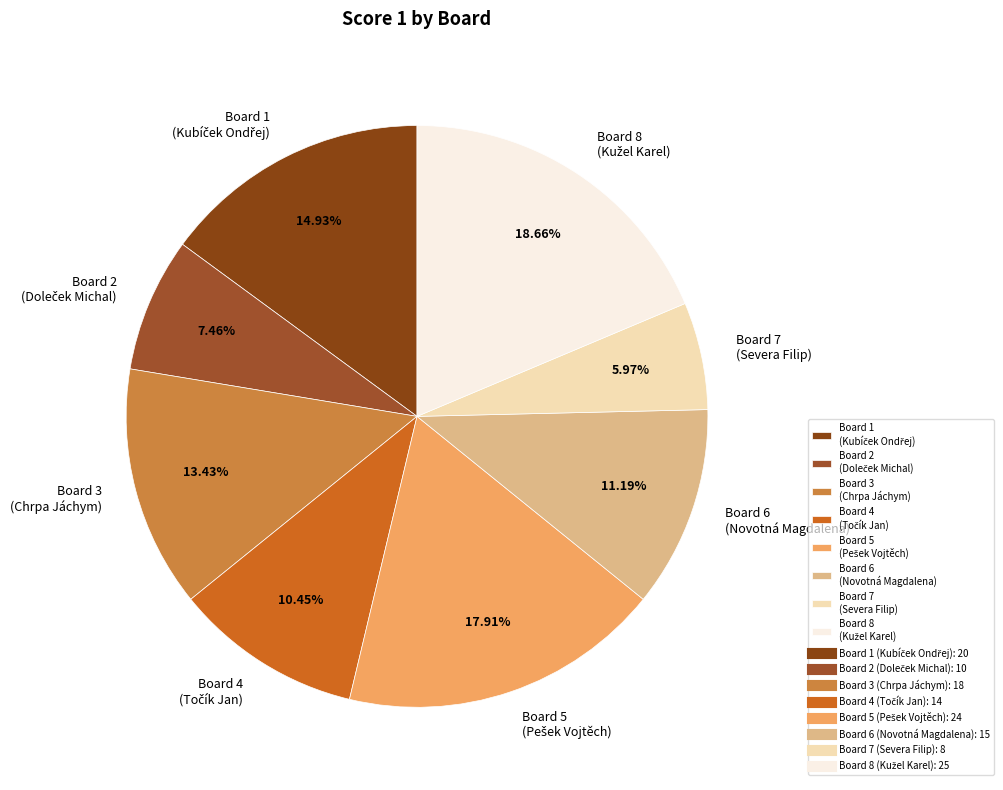

Does any single category account for the majority?

No